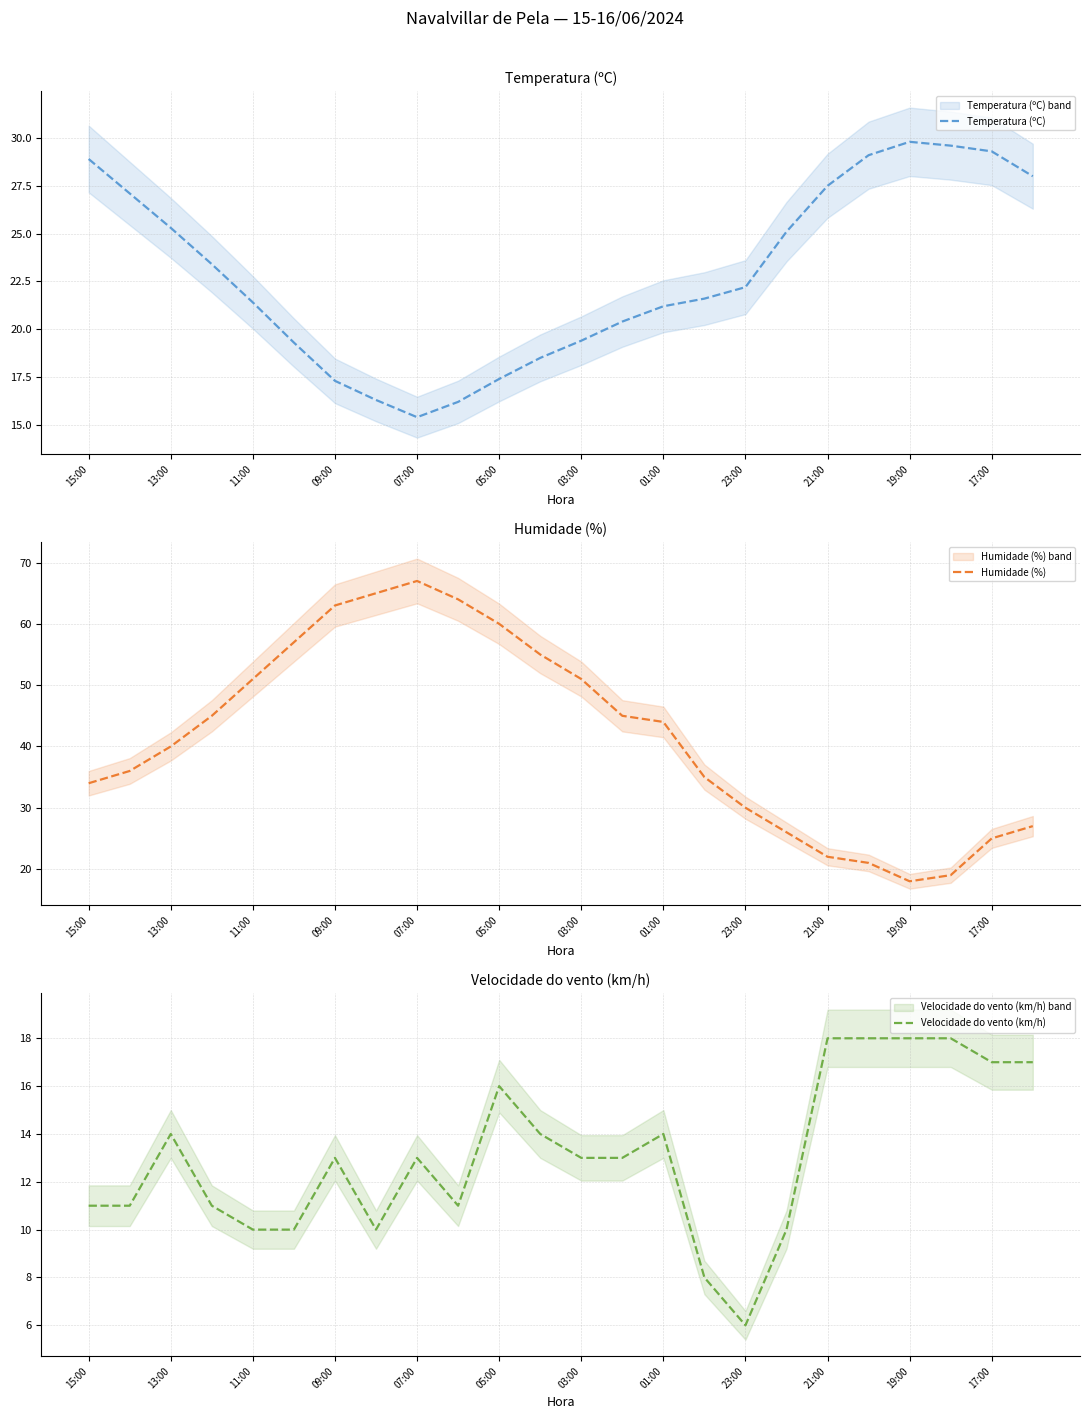

Which series has the largest total across all categories?

Humidade (%)